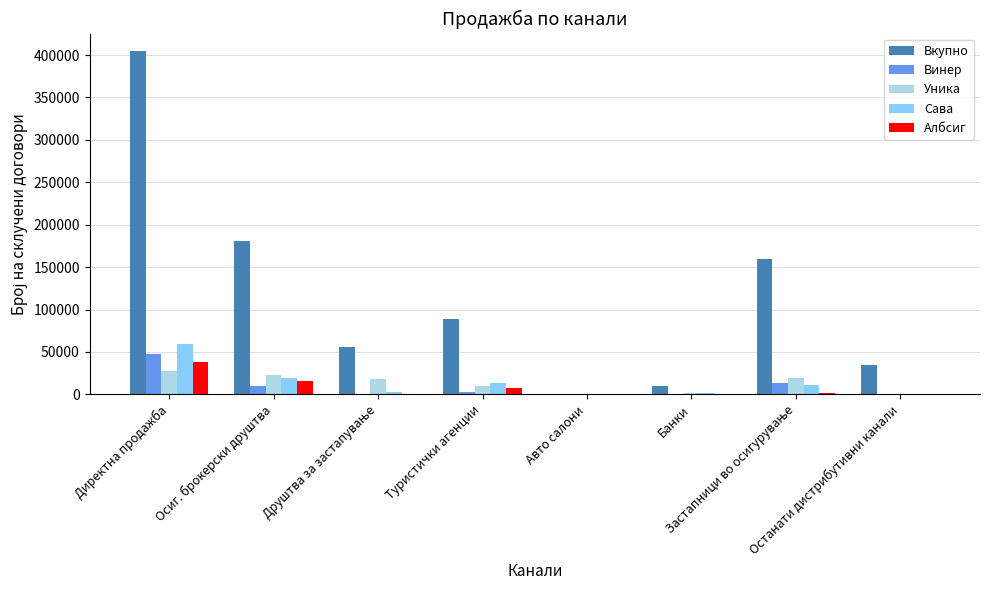

What are all the series names shown in the legend?

Вкупно, Винер, Уника, Сава, Албсиг